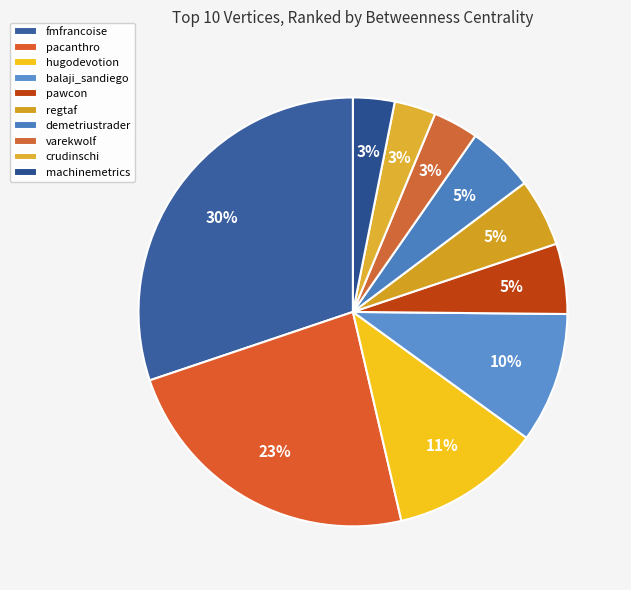

Is fmfrancoise the majority of the pie?

No